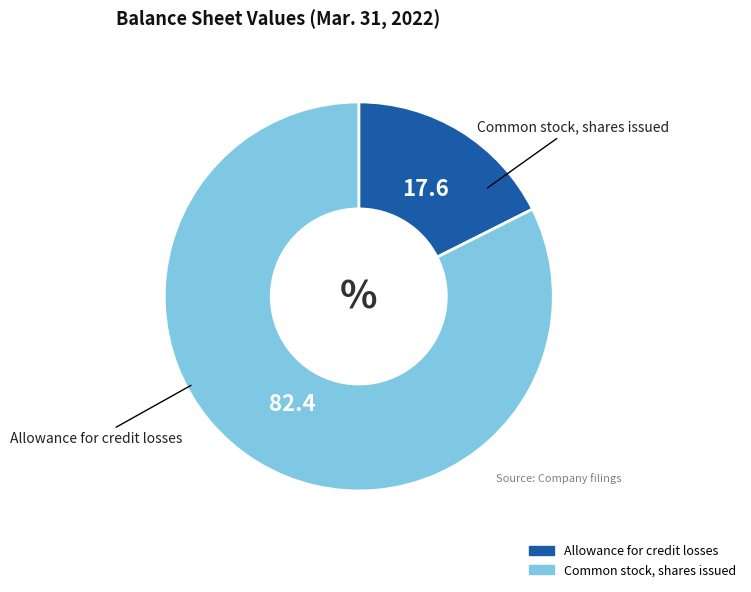

Is there a majority slice in this chart?

Yes